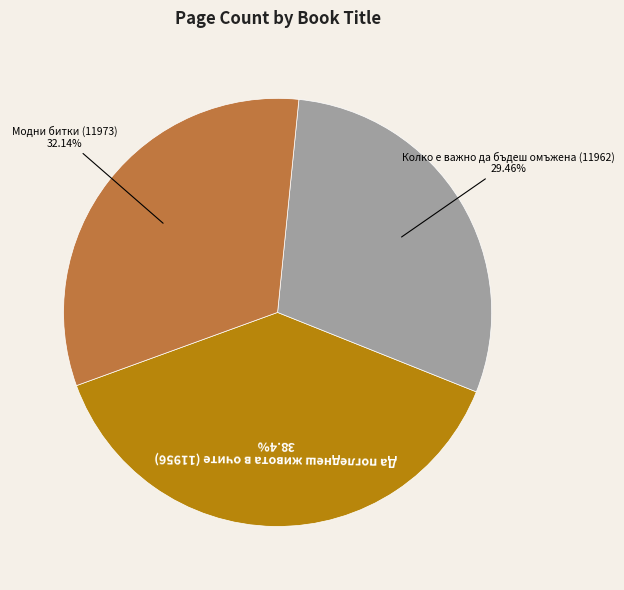

Is there a majority slice in this chart?

No